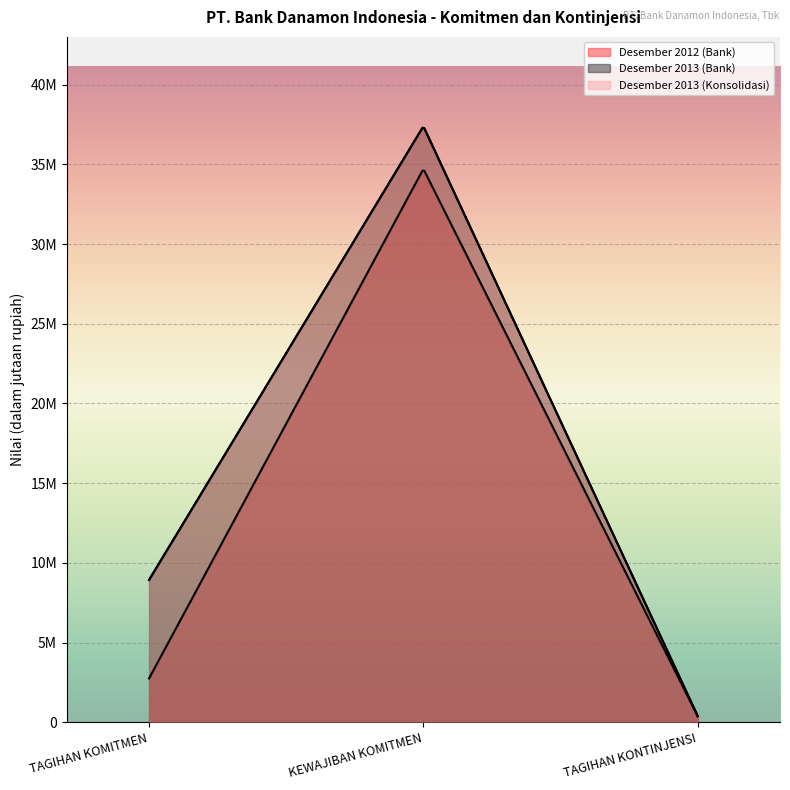

How many Desember 2013 (Konsolidasi) values are between 380823 and 37386851?

3